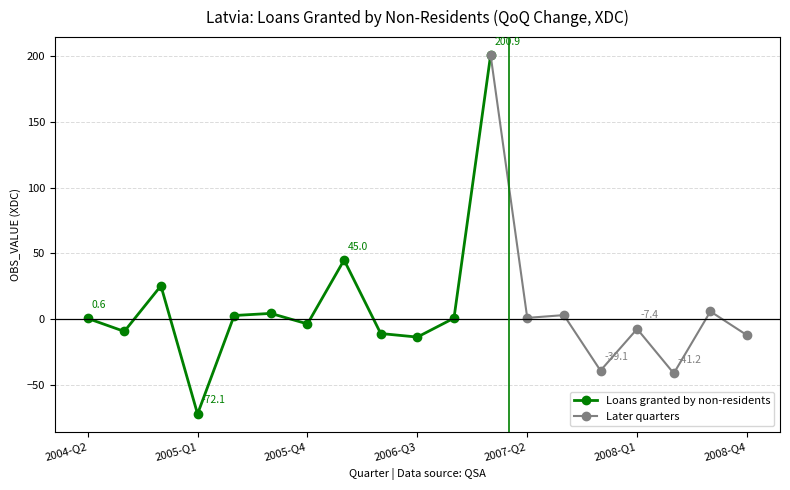

Reading left to right, transcribe all the data shown in this chart.

0.6	-9.3	25.4	-72.1	2.8	4.4	-3.6	45.0	-10.9	-13.6	0.8	200.9	1.0	3.1	-39.1	-7.4	-41.2	5.9	-12.2